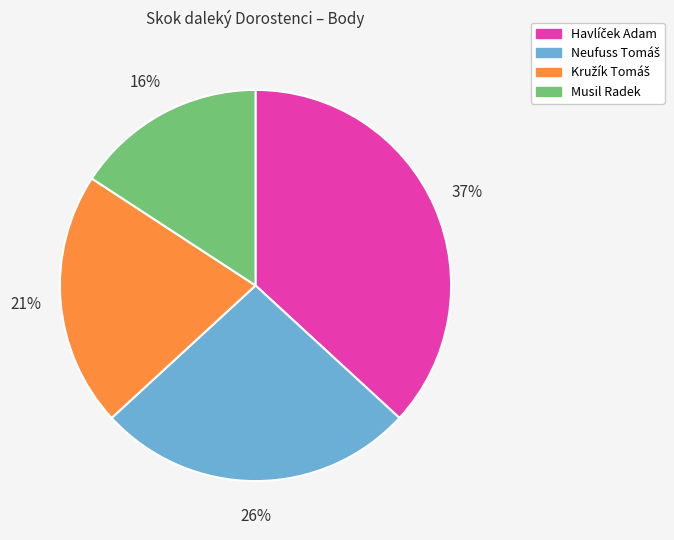

To the nearest percent, what is the average slice percentage?

25%